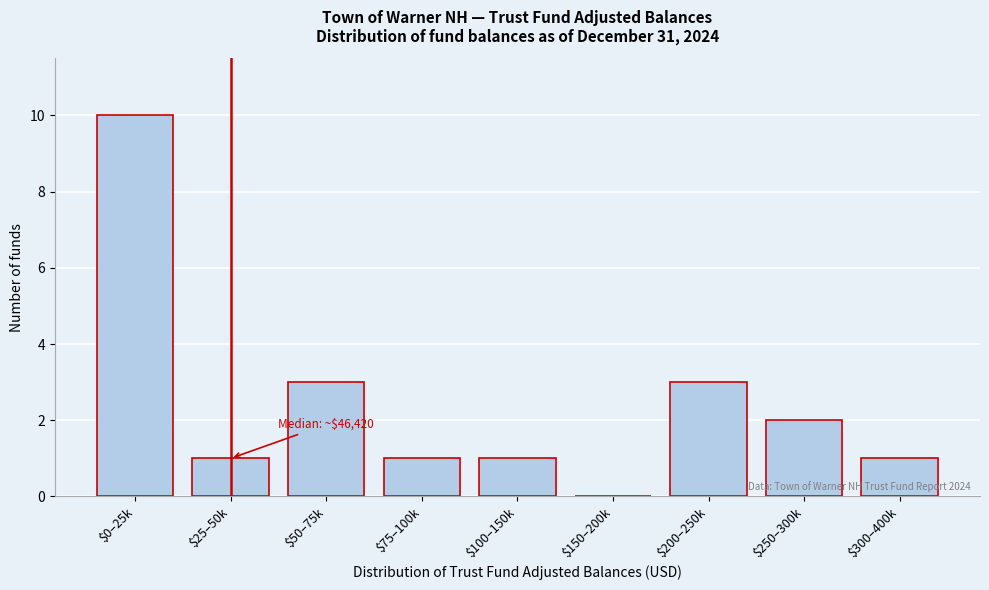

True or false: the data shows 0 at $300–400k.

False